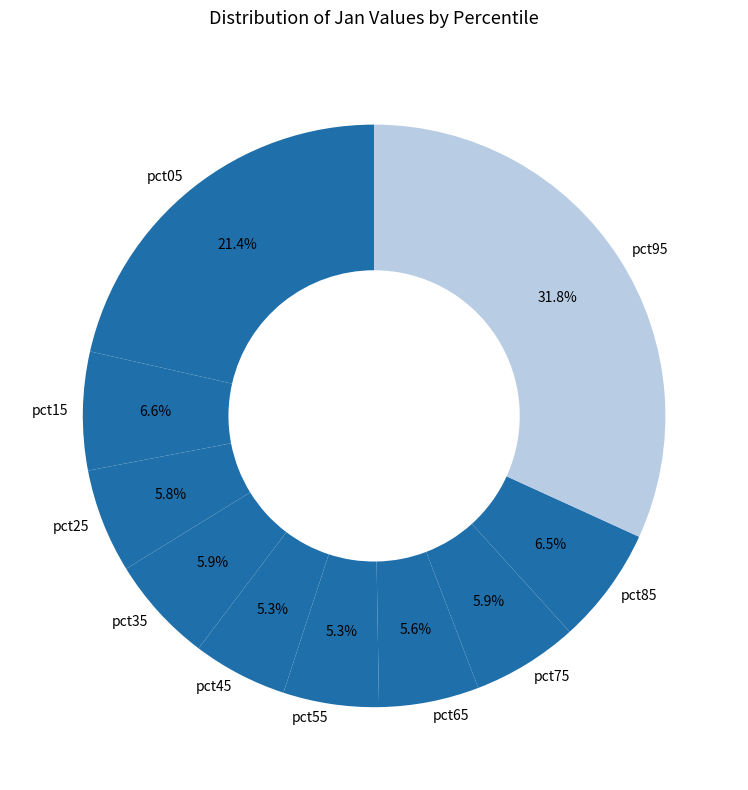

What is the largest slice in the pie chart?

pct95